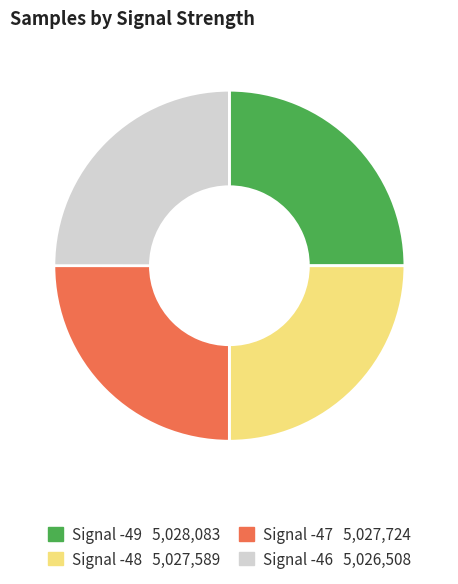

How many slices are in this pie chart?

4